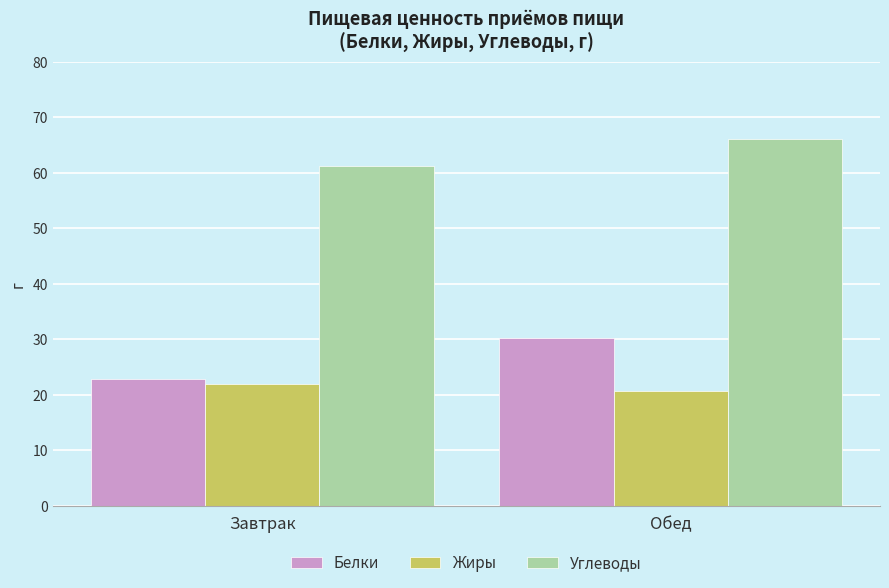

What is the difference between the Углеводы values at Обед and Завтрак?

5.0